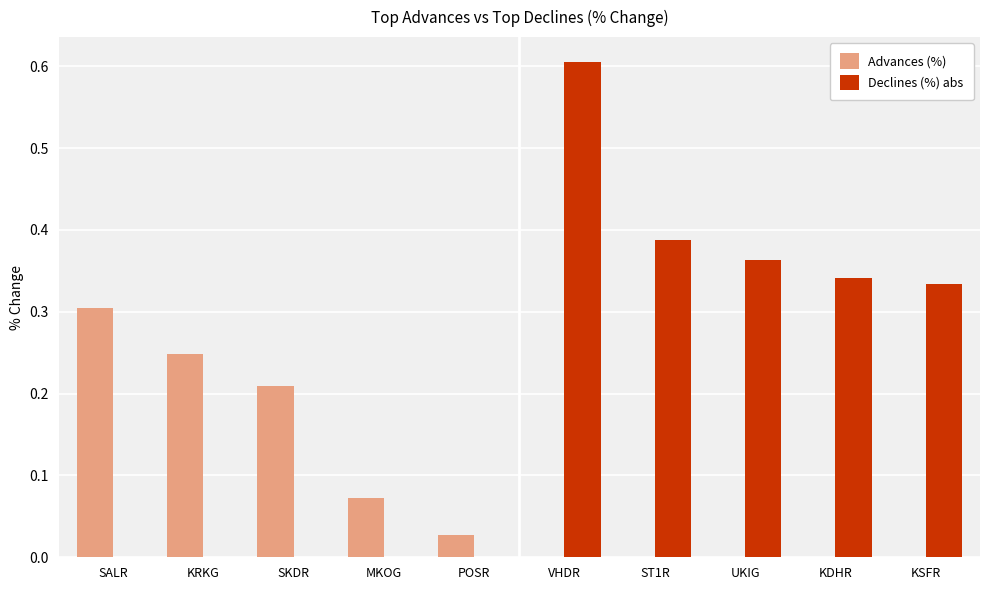

Are the bars grouped side by side (vs. stacked)?

Yes